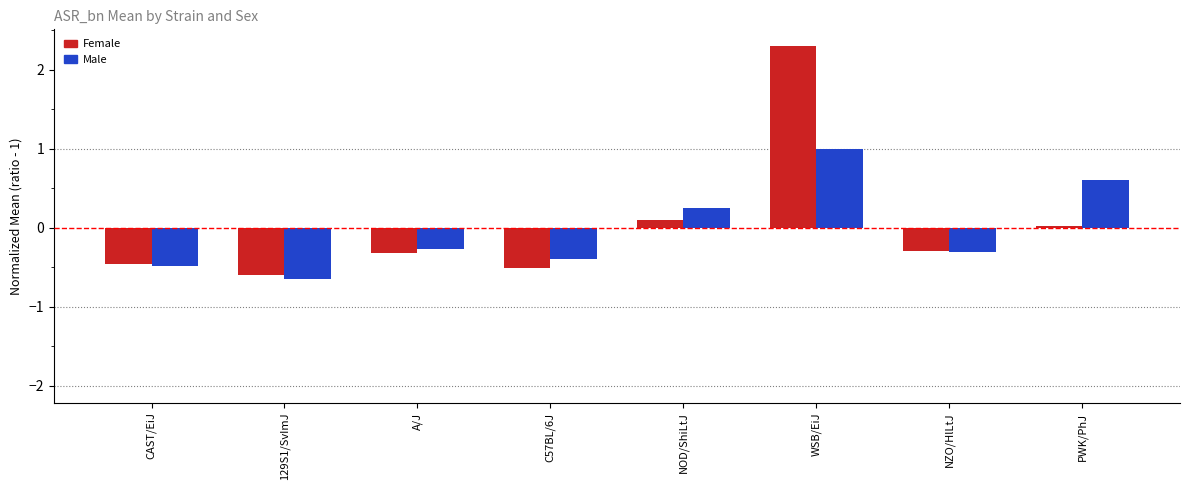

The Female series shows -1.0 at 129S1/SvImJ. True or false?

False